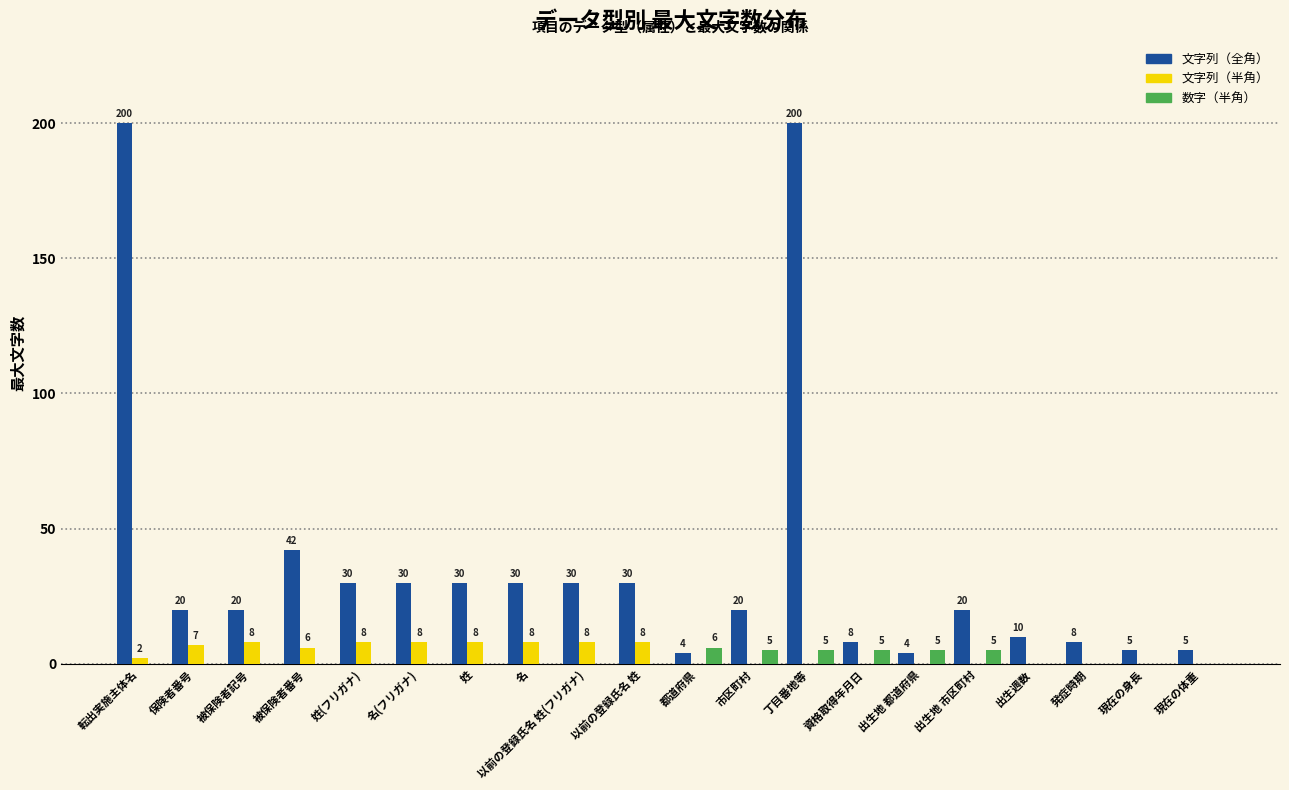

The 文字列（半角） series shows 6 at 被保険者番号. True or false?

True